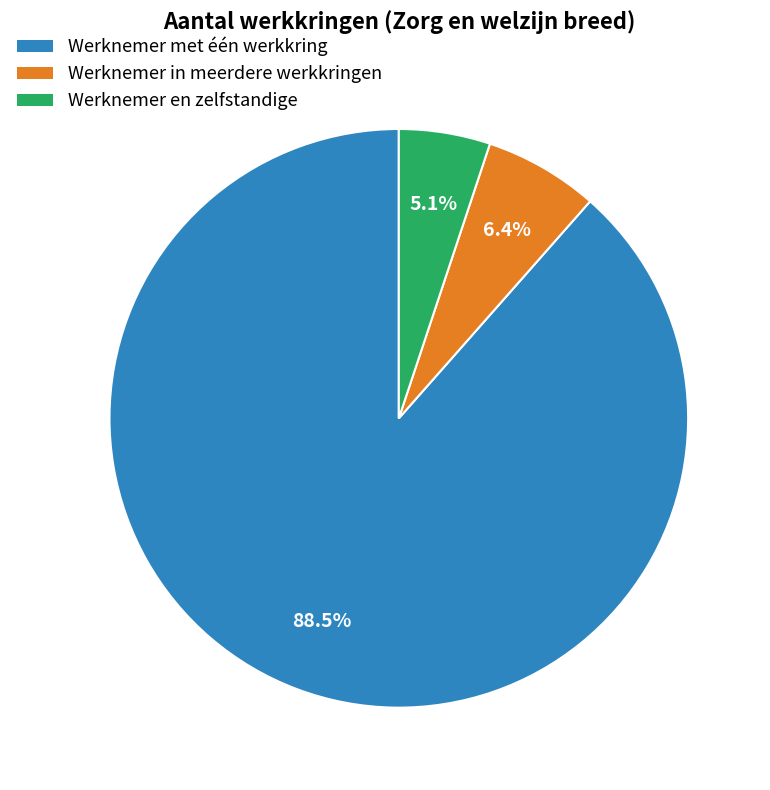

How many slices are in this pie chart?

3